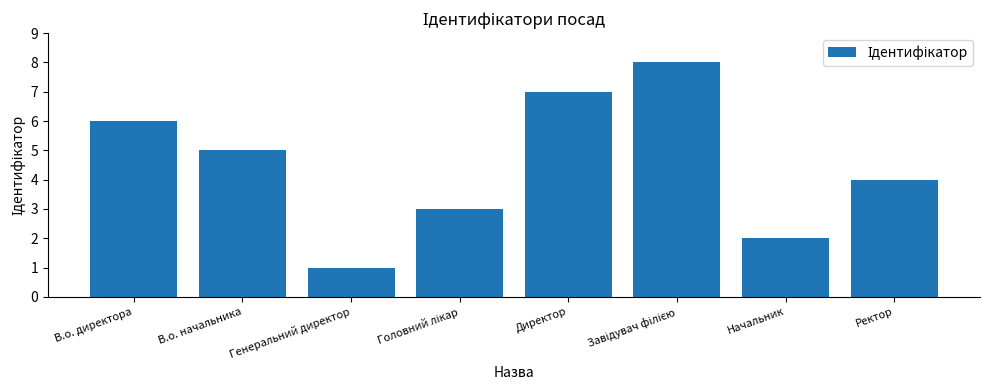

Which label corresponds to the smallest value in the chart?

Генеральний директор